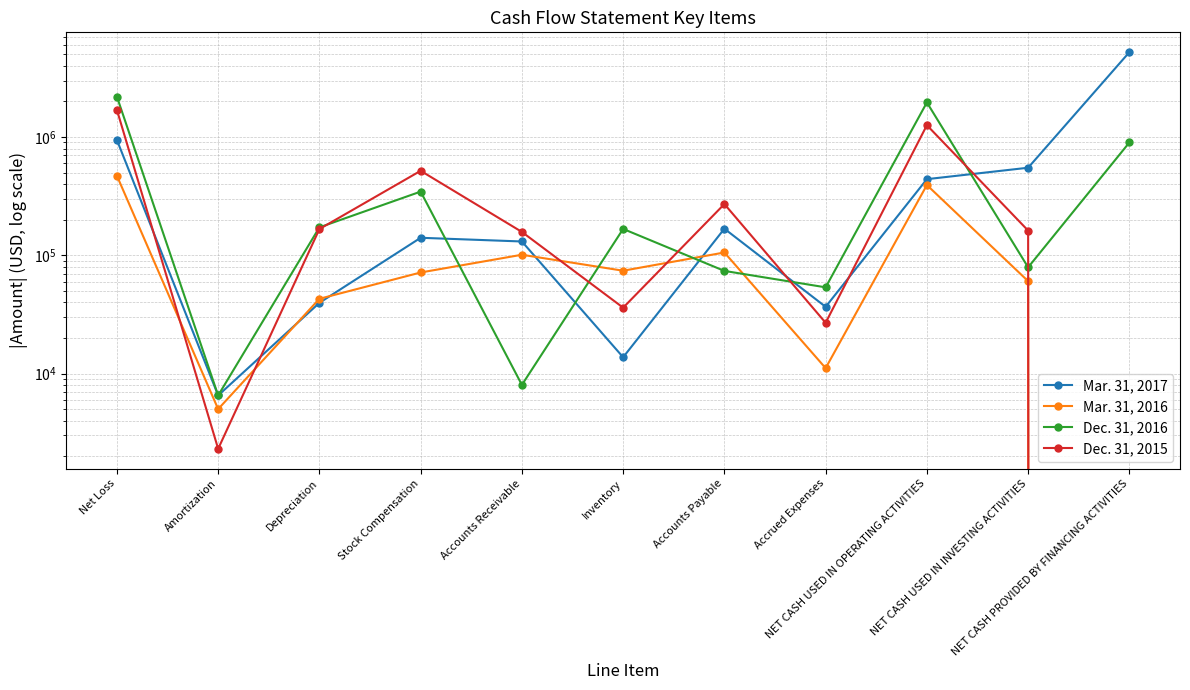

Read the Mar. 31, 2017 value at Depreciation, to the nearest 100.

39600